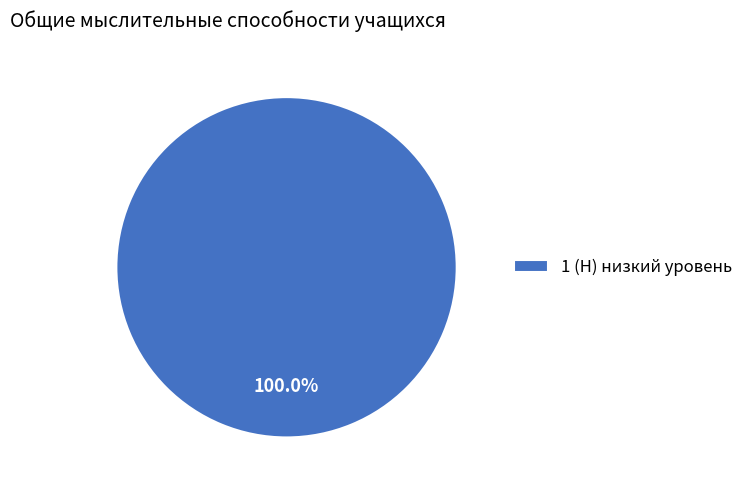

Count the number of slices in the pie.

1